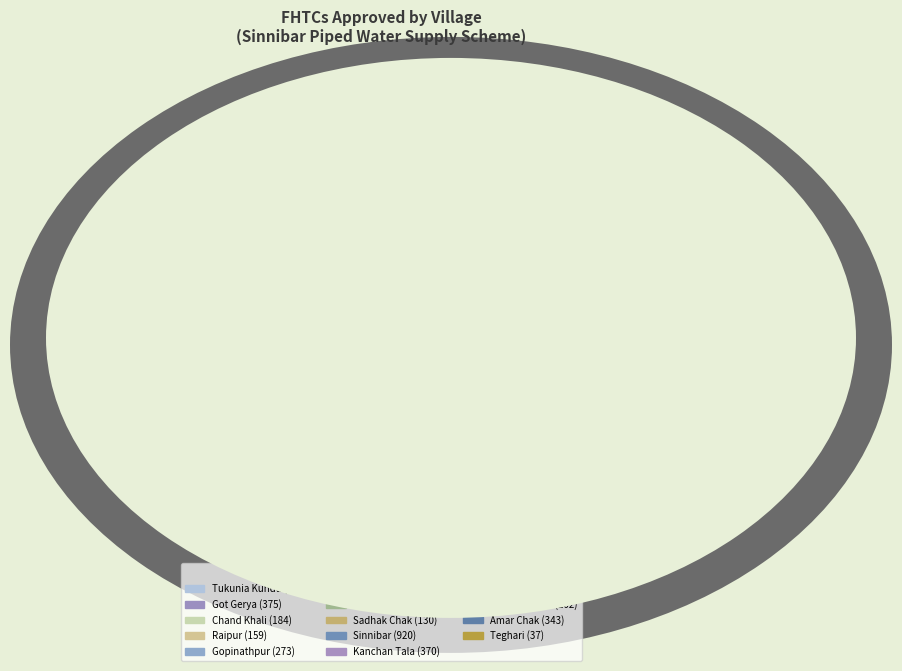

Is it true that Raipur is 5% of the pie?

True